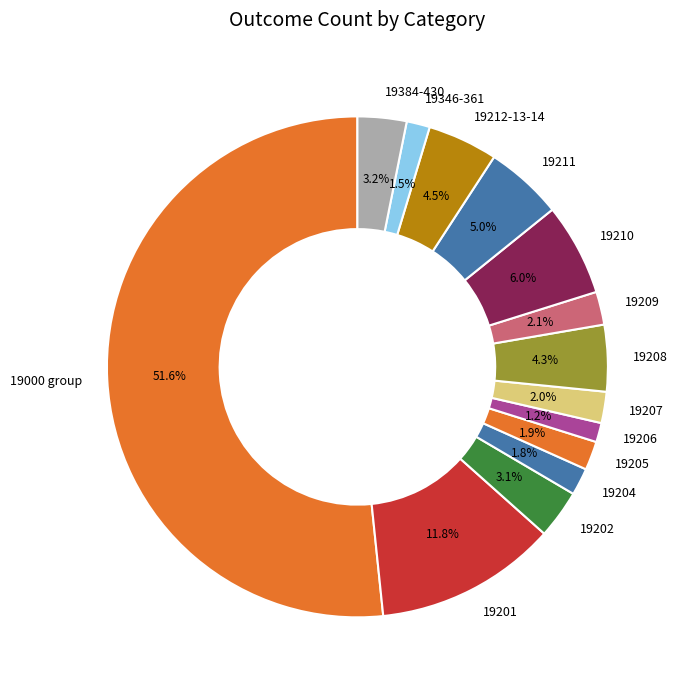

Does any single category account for the majority?

Yes